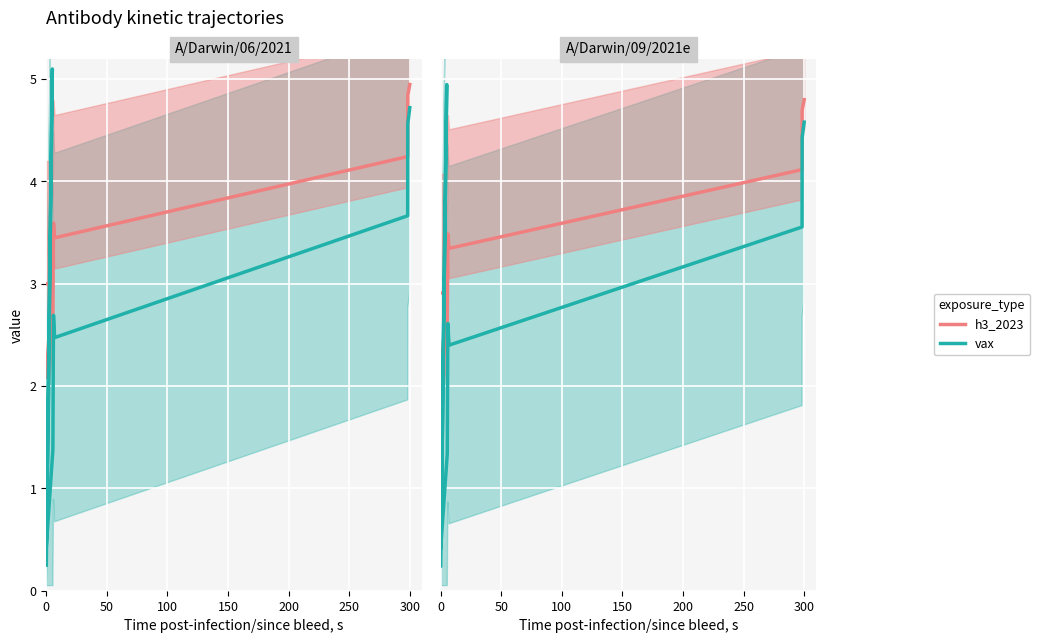

What is the label of the 6th point from the right?

150